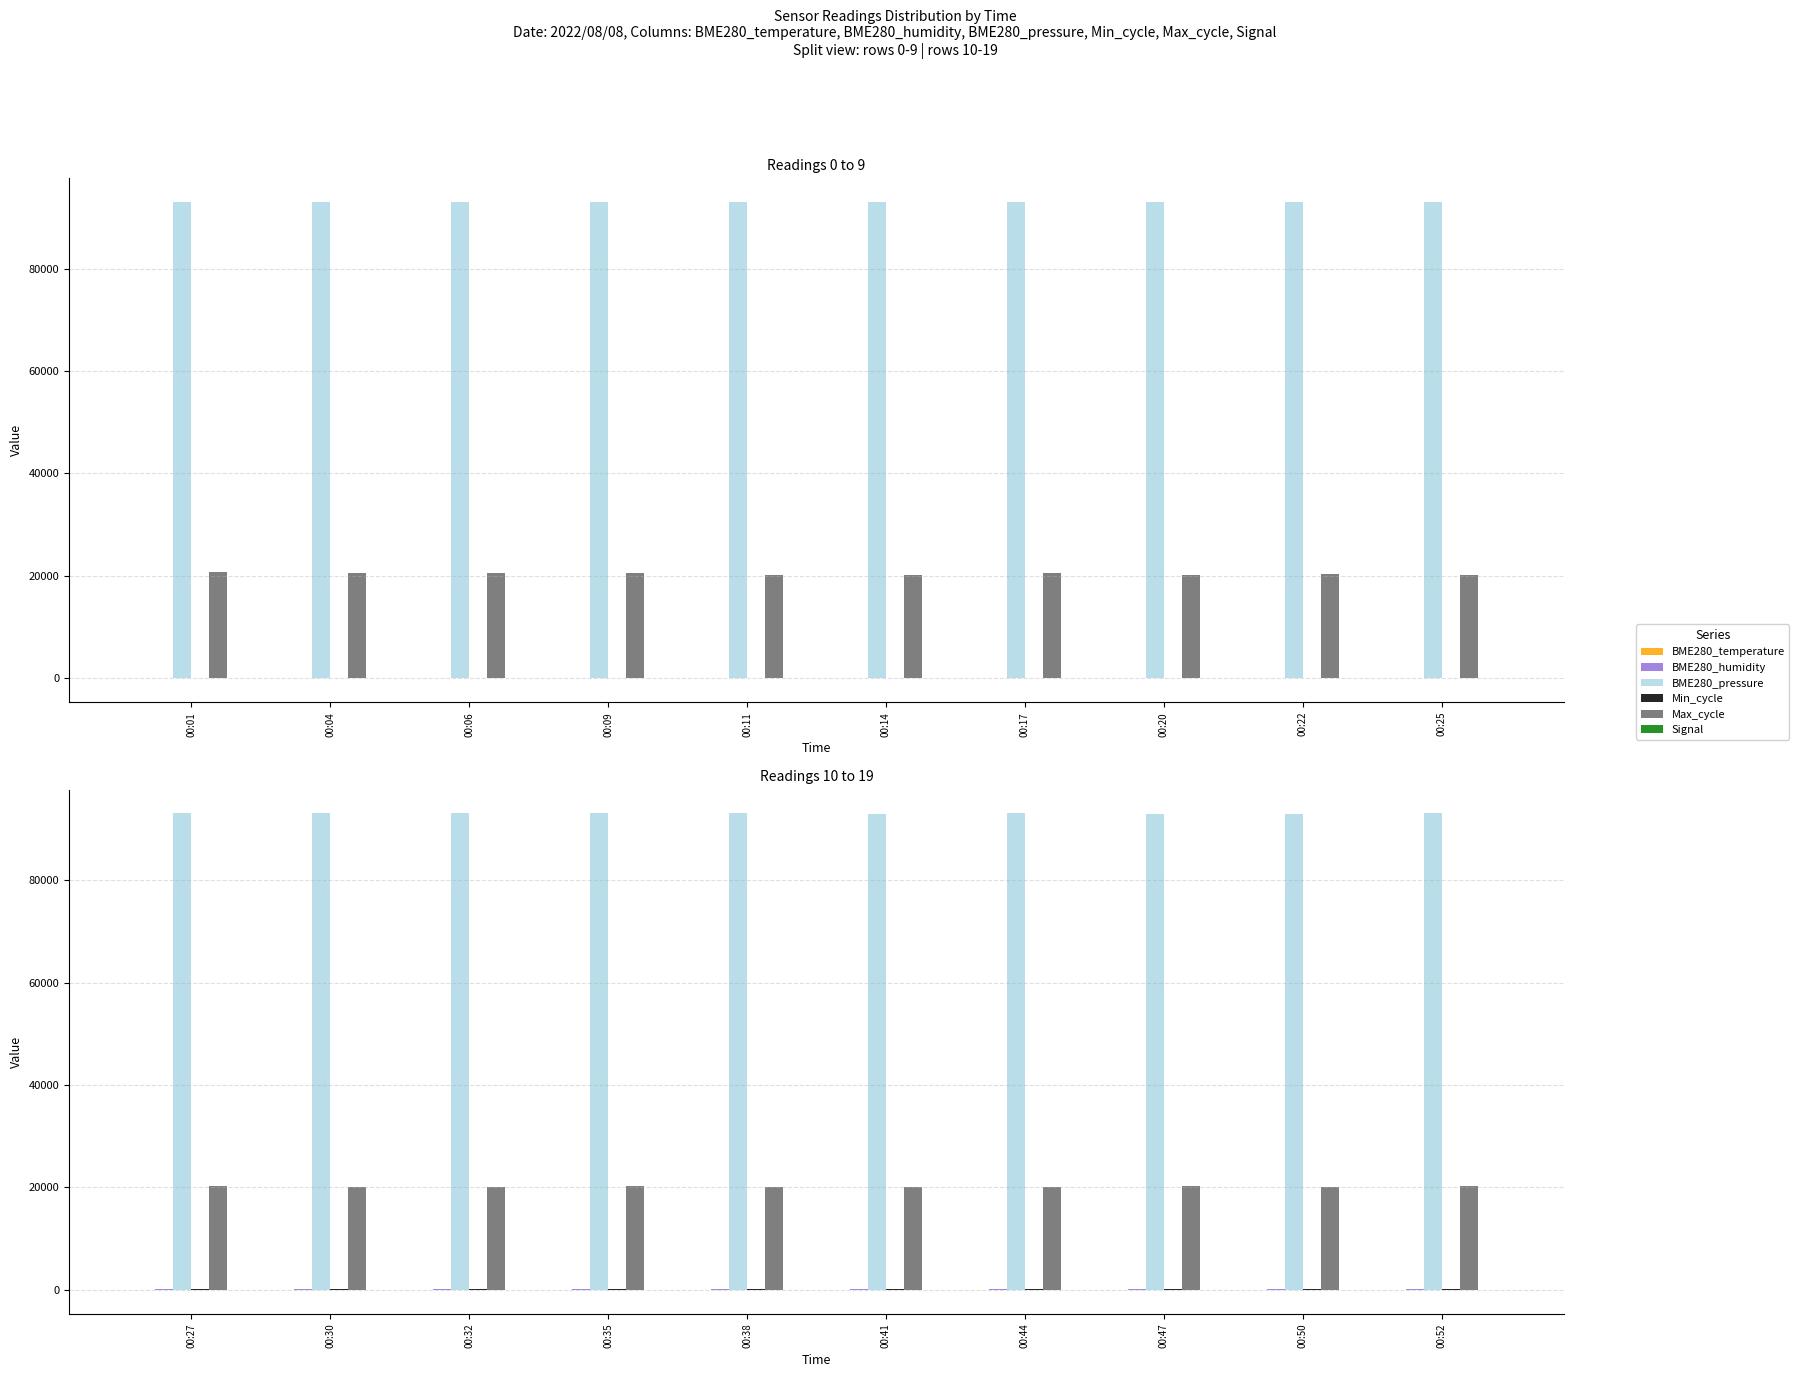

The BME280_pressure series shows 93085.2 at 00:41. True or false?

True